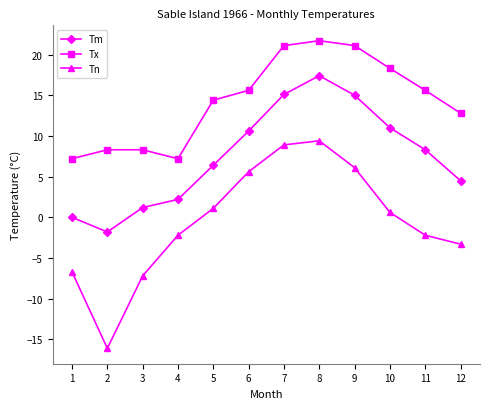

True or false: Tm and Tn cross at least once.

False